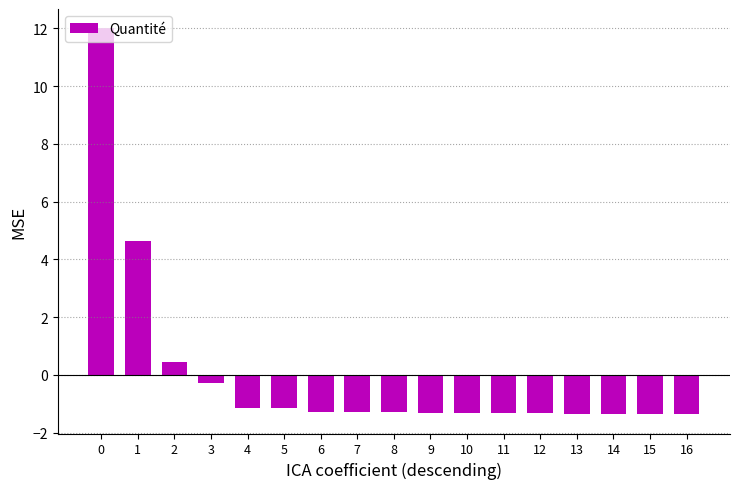

What is the minimum value shown in the chart?

-1.4